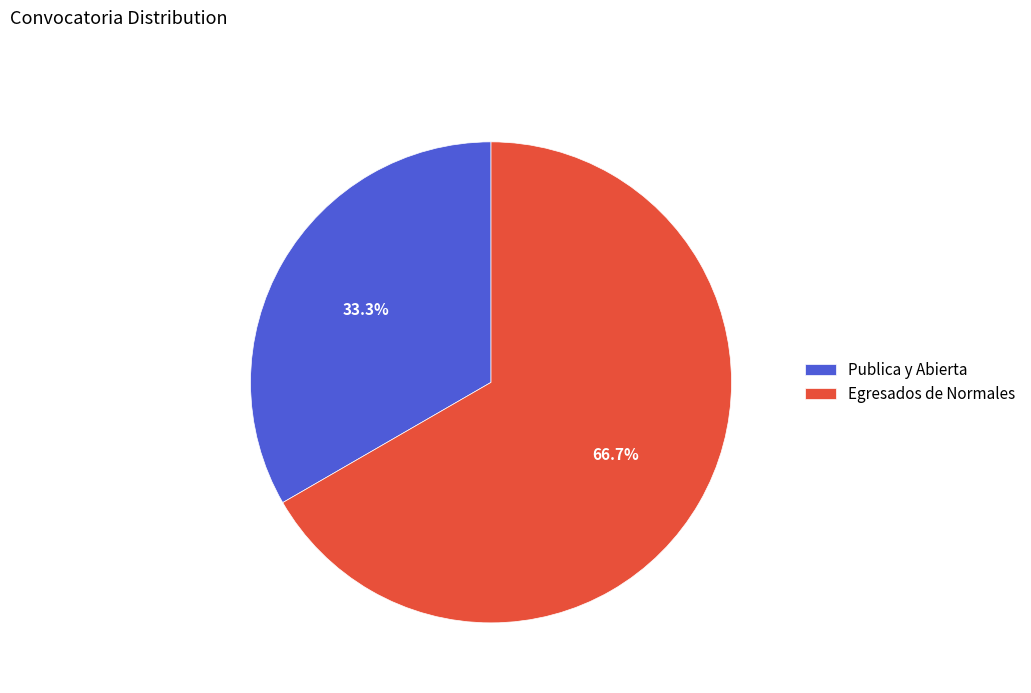

What is the total percentage of Egresados de Normales and Publica y Abierta?

100.0%